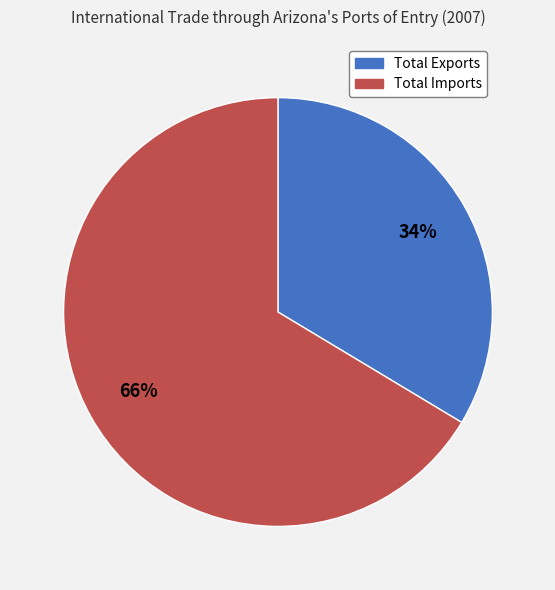

To the nearest percent, what is the average slice percentage?

50%